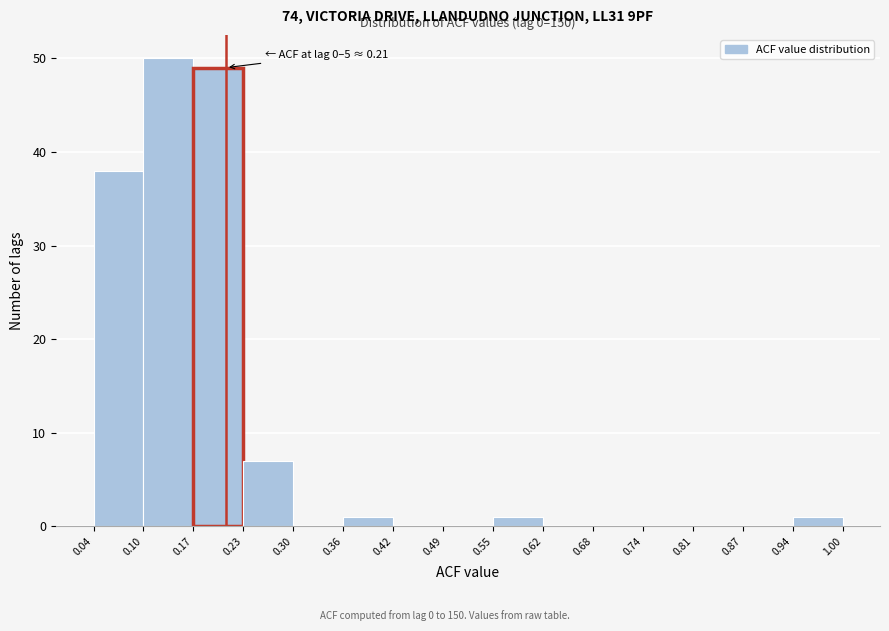

Which range on the x-axis has the tallest bar?

0.10 to 0.17